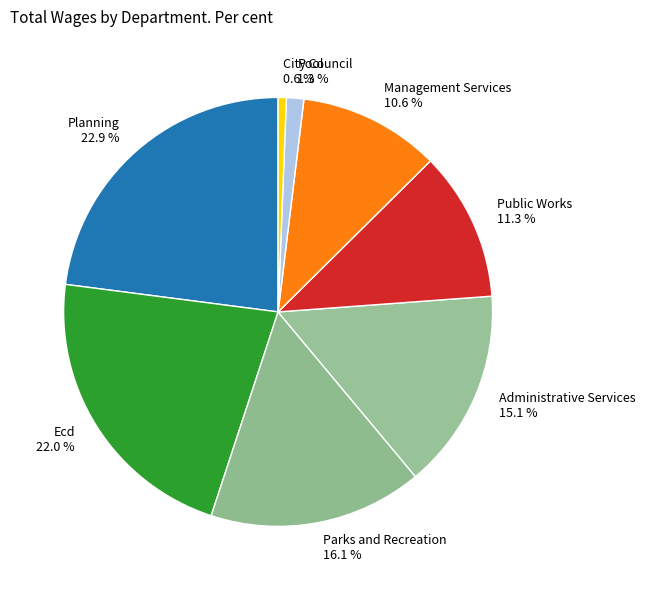

Does any single category account for the majority?

No